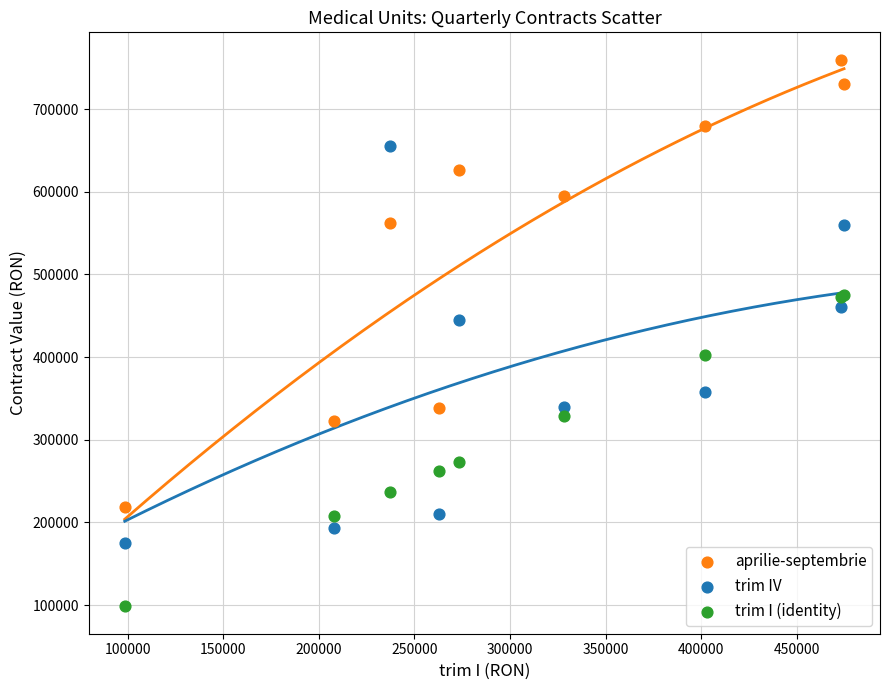

Across all series, what Y value is closest to 429151?

445075.4